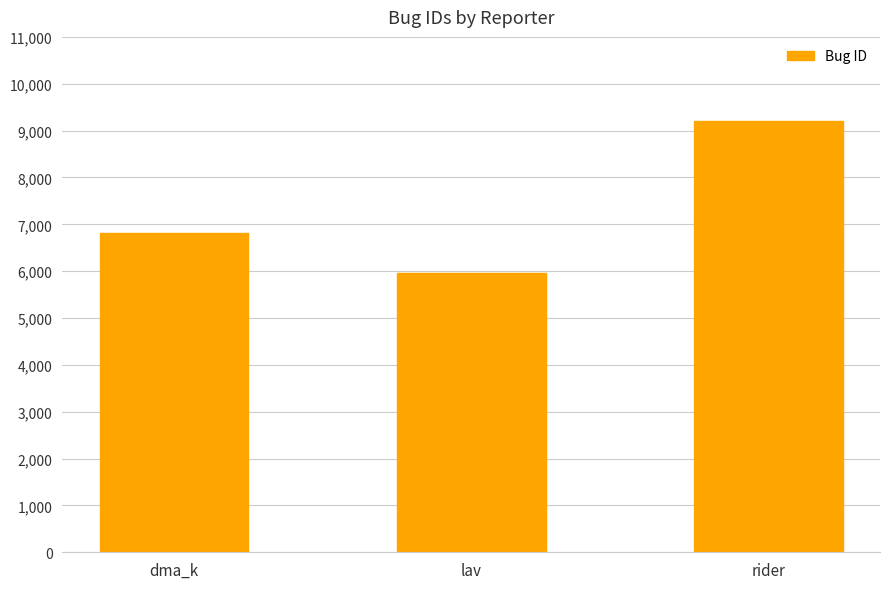

Between lav and dma_k, which is larger?

dma_k